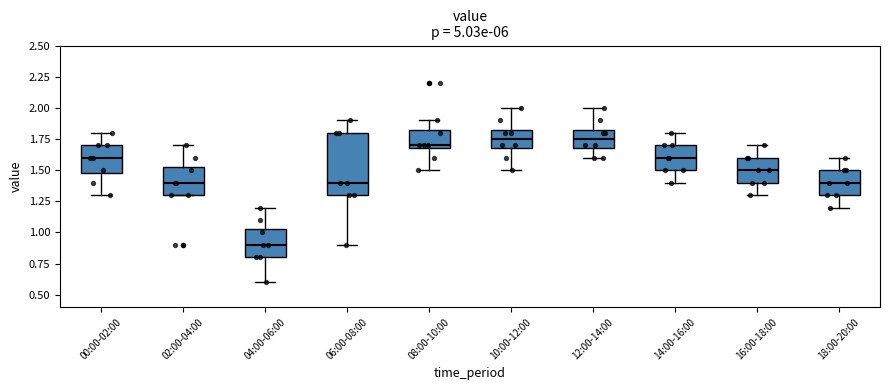

Reading left to right, read every box against the y-axis: the position of its median line, the range the box covers, and the ends of its whiskers. The values are not printed on the chart, so give them approximately, as read against the axis.

00:00-02:00: median 1.60, box 1.50 to 1.70, whiskers 1.30 to 1.80
02:00-04:00: median 1.40, box 1.30 to 1.55, whiskers 1.30 to 1.70
04:00-06:00: median 0.90, box 0.80 to 1.05, whiskers 0.60 to 1.20
06:00-08:00: median 1.40, box 1.30 to 1.80, whiskers 0.90 to 1.90
08:00-10:00: median 1.70 (just above the box's lower edge), box 1.70 to 1.85, whiskers 1.50 to 1.90
10:00-12:00: median 1.75, box 1.70 to 1.85, whiskers 1.50 to 2.00
12:00-14:00: median 1.75, box 1.70 to 1.85, whiskers 1.60 to 2.00
14:00-16:00: median 1.60, box 1.50 to 1.70, whiskers 1.40 to 1.80
16:00-18:00: median 1.50, box 1.40 to 1.60, whiskers 1.30 to 1.70
18:00-20:00: median 1.40, box 1.30 to 1.50, whiskers 1.20 to 1.60